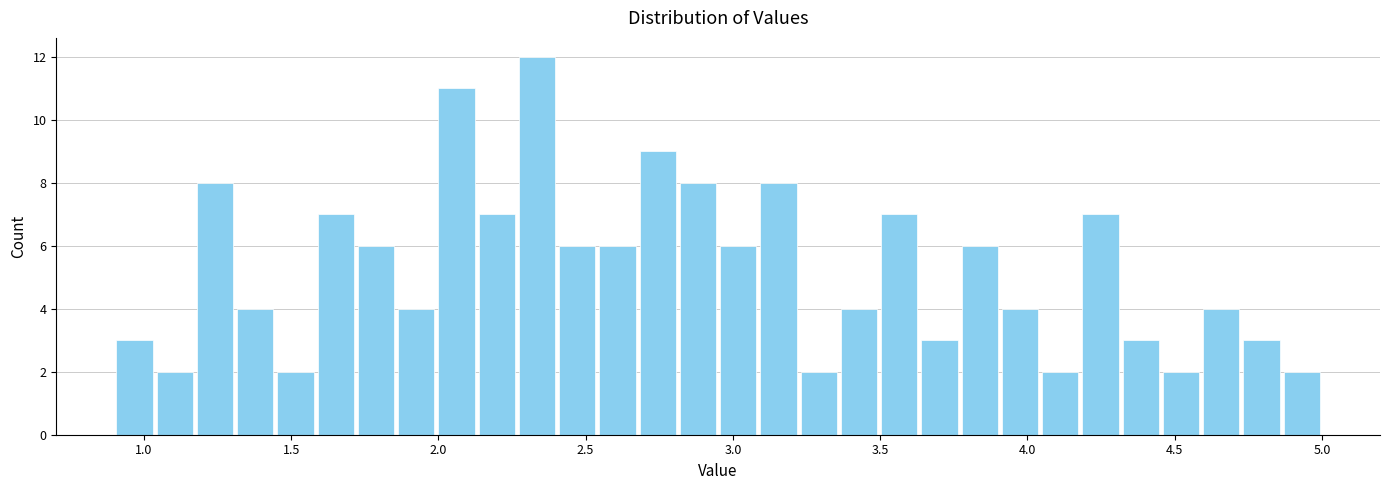

Read against the x-axis, roughly where is the centre of the tallest bar?

2.35